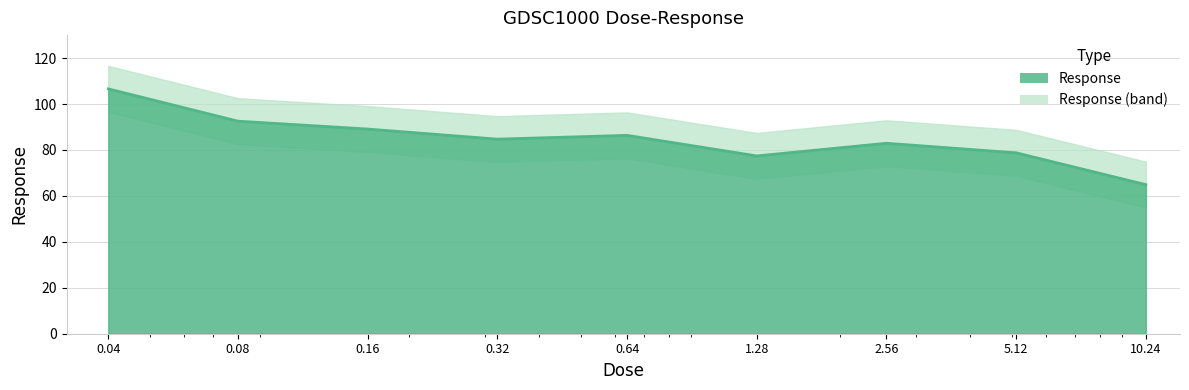

Count the number of categories in the chart.

9